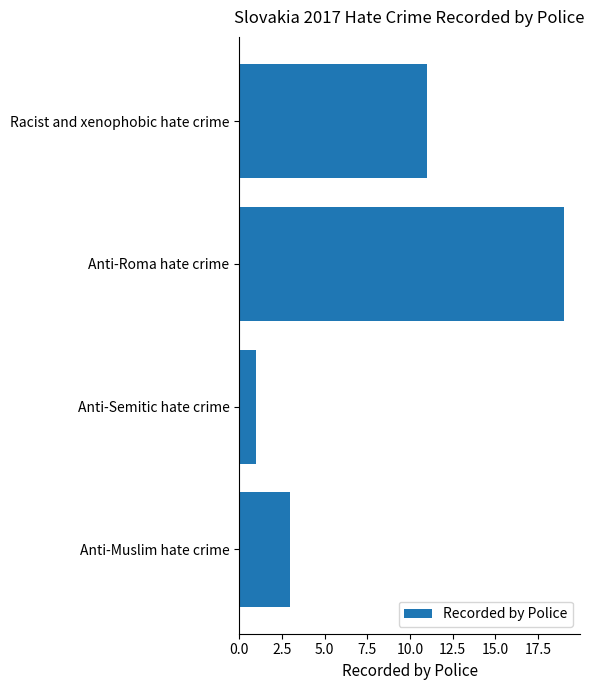

Which has a higher value, Anti-Semitic hate crime or Anti-Muslim hate crime?

Anti-Muslim hate crime